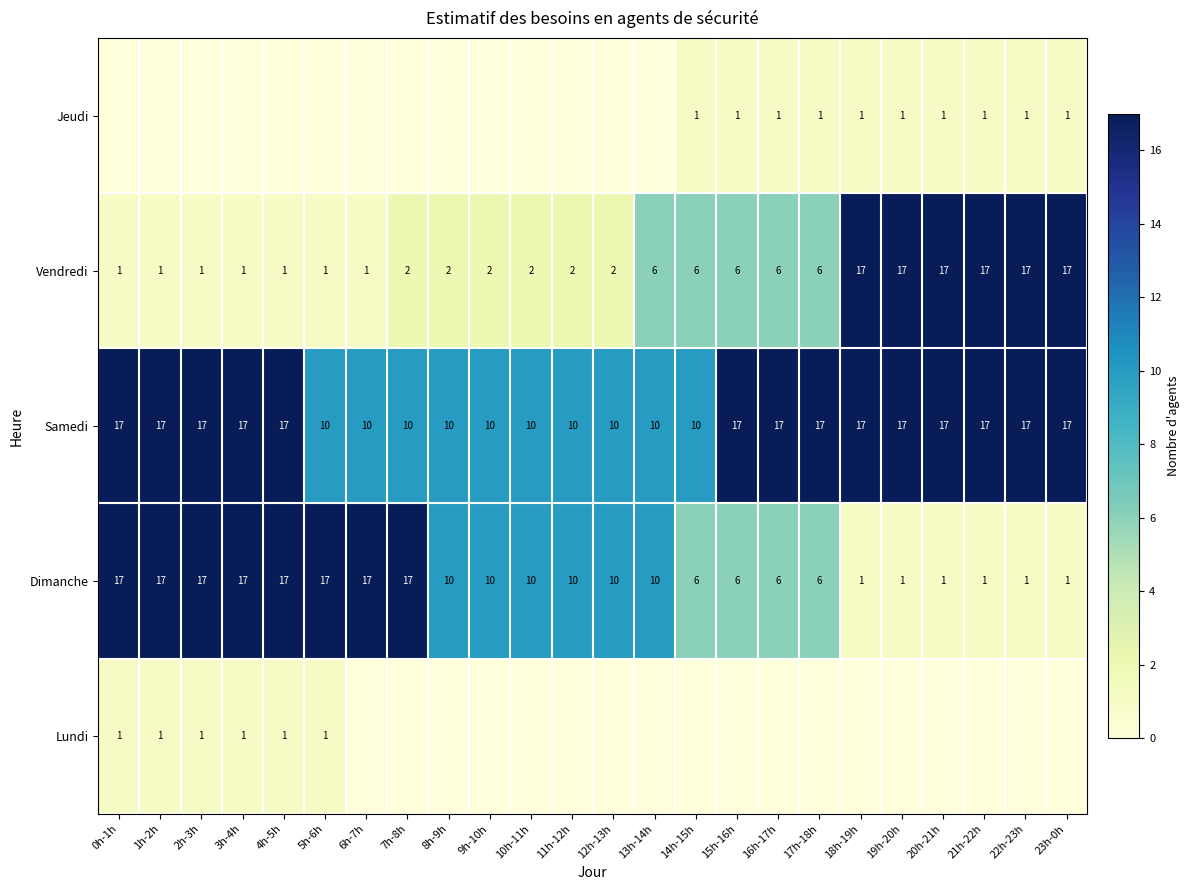

Is it true that Jeudi equals 1 at 21h-22h?

True